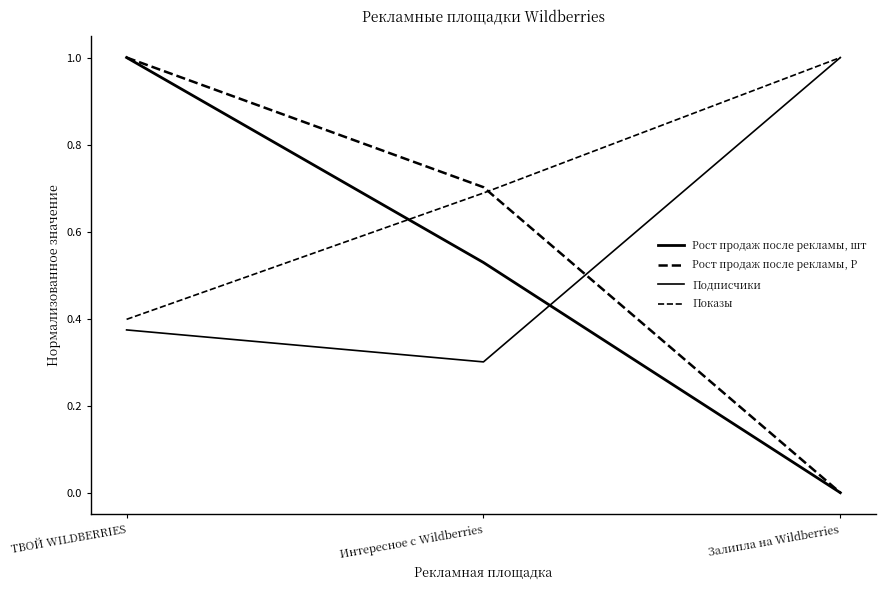

How many lines are shown in the chart?

4